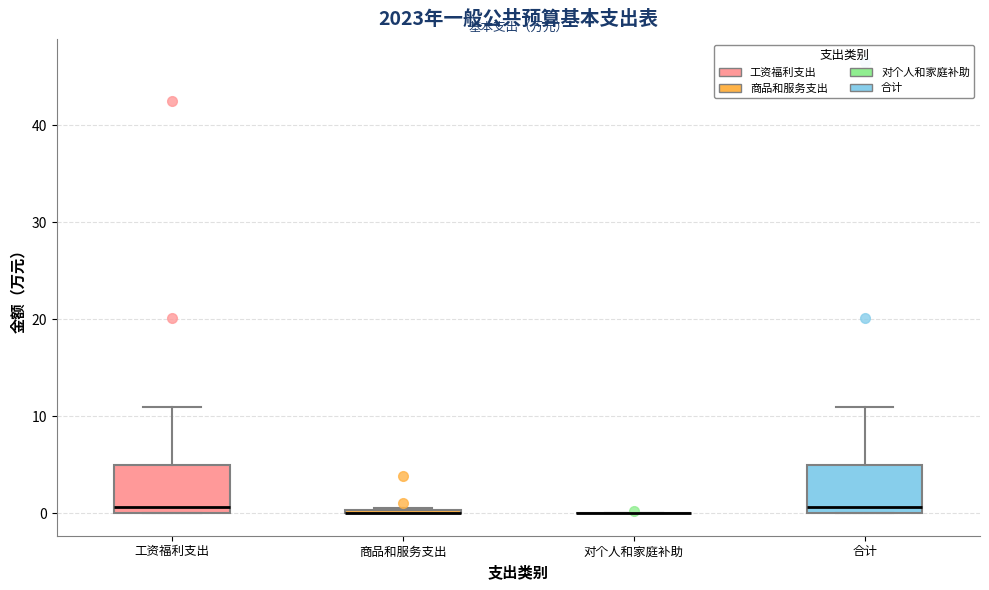

Reading left to right, read every box against the y-axis: the position of its median line, the range the box covers, and the ends of its whiskers. The values are not printed on the chart, so give them approximately, as read against the axis.

工资福利支出: median 1, box 0 to 5, whiskers 0 to 11
商品和服务支出: box collapsed to a line at 0, whiskers 0 to 1
对个人和家庭补助: box collapsed to a line at 0, whiskers 0 to 0
合计: median 1, box 0 to 5, whiskers 0 to 11